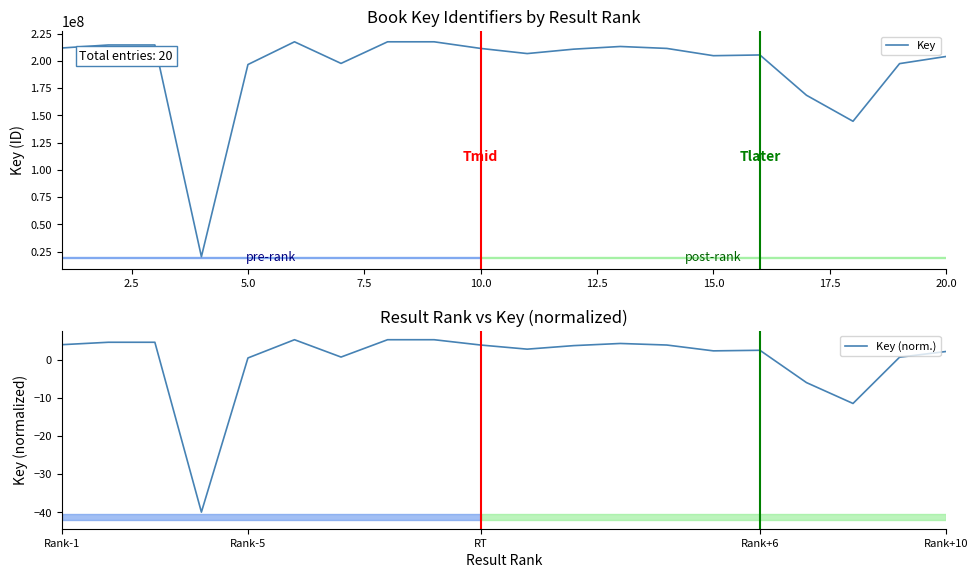

At 10.0, list the series in order from smallest to largest.

Key (norm.), Key